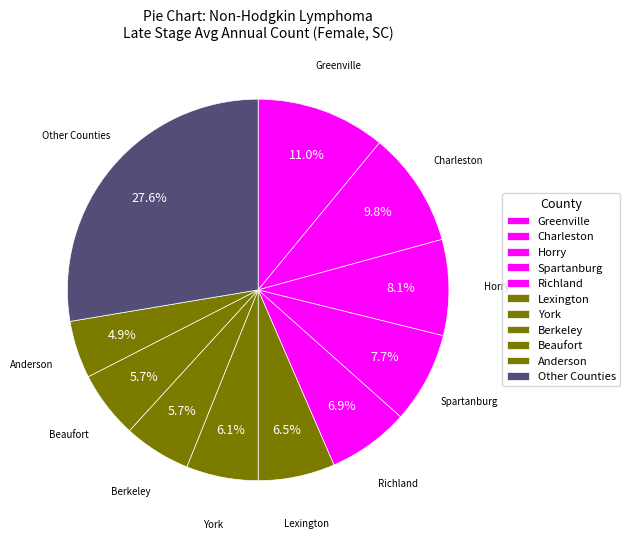

How many slices are in this pie chart?

11